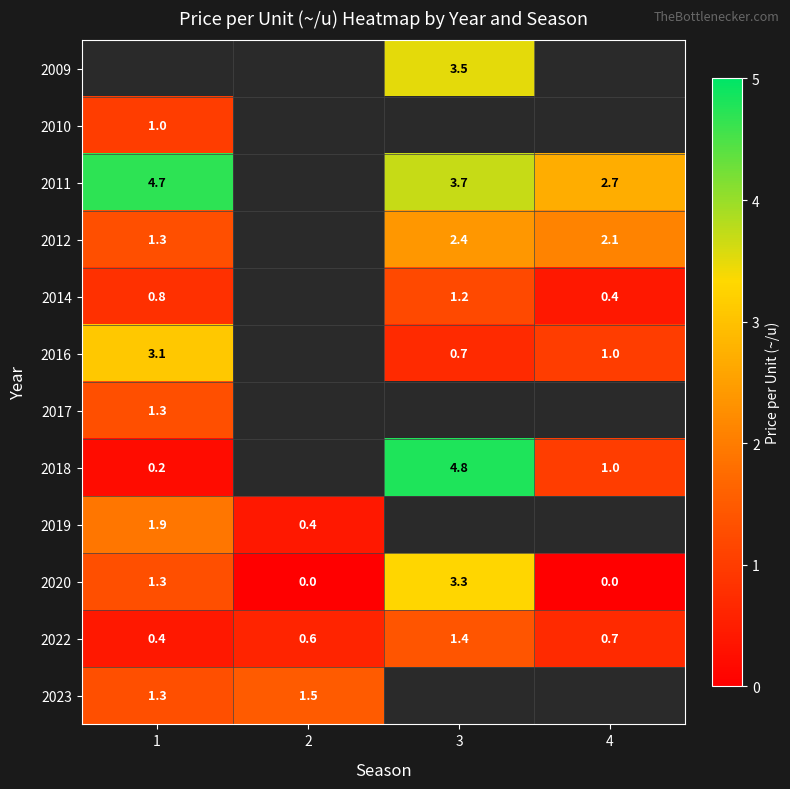

Read the 2022 value at 1.

0.4